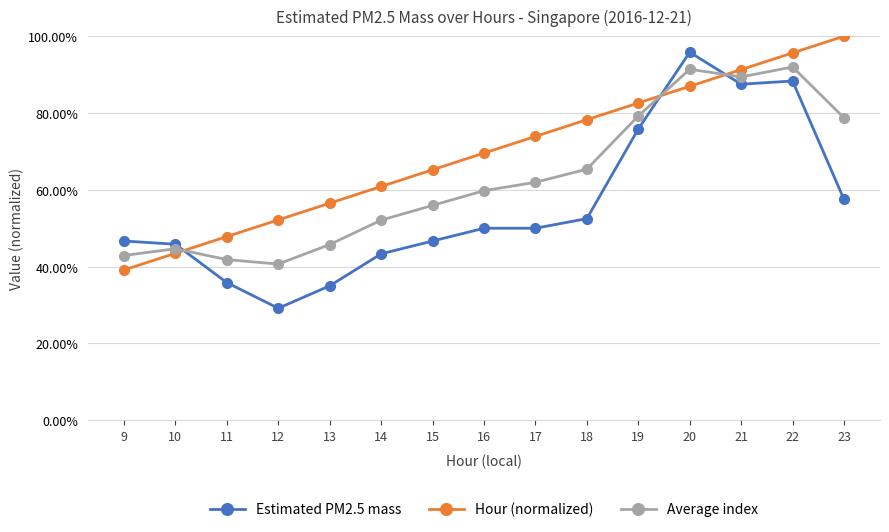

Is it true that Hour (normalized) equals 0.2 at 10?

False